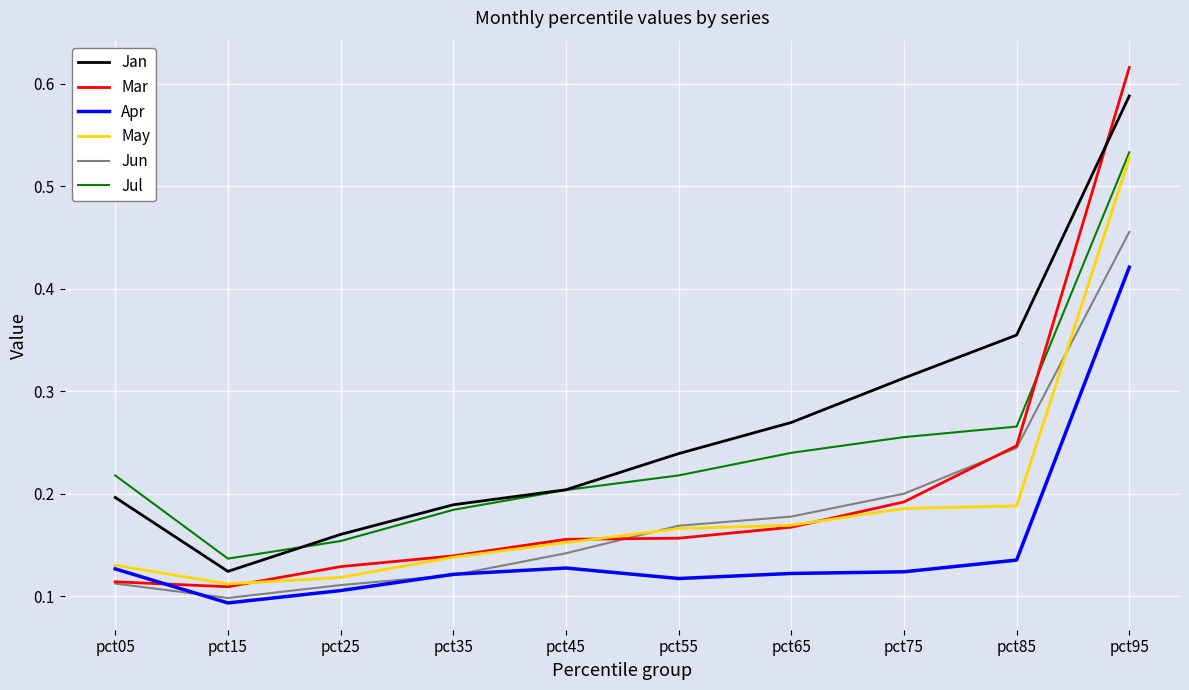

At which label does Mar reach its minimum?

pct15